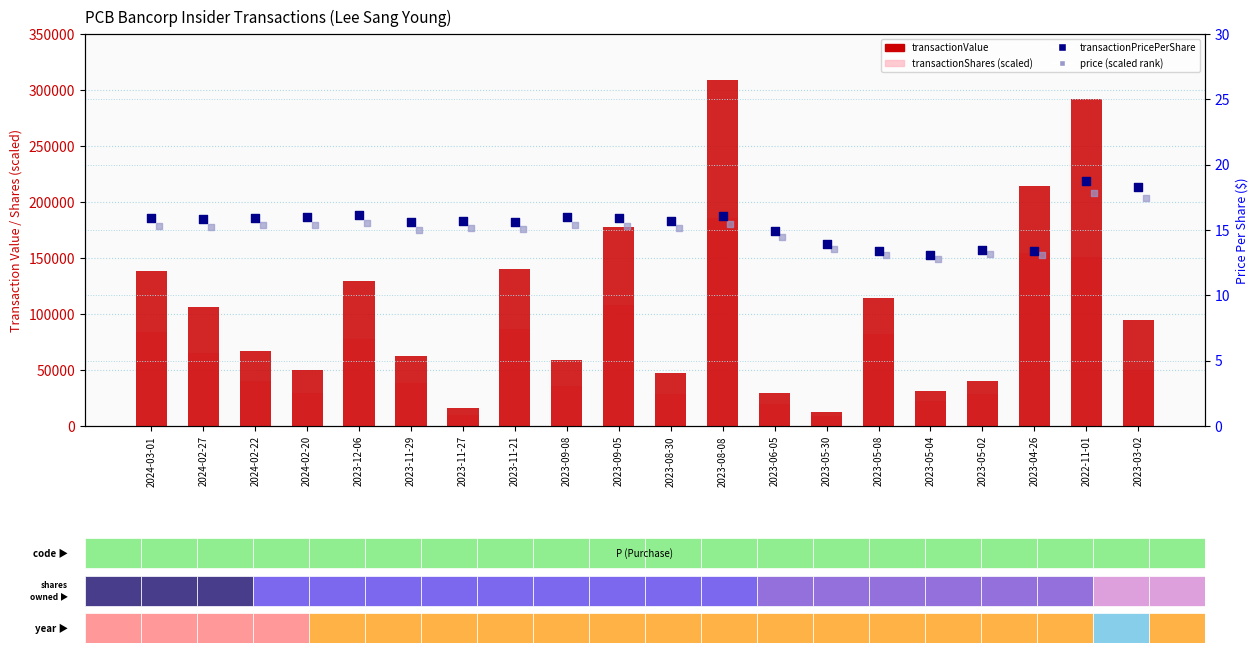

Which series has the largest total across all categories?

transactionValue